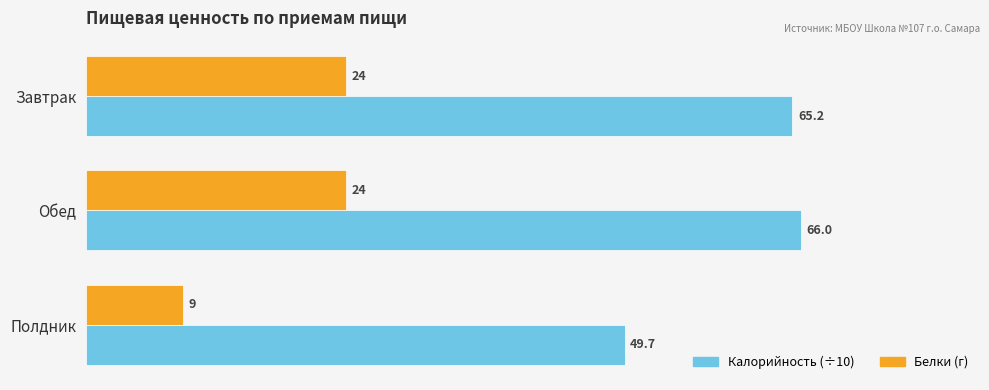

Rank the series by their maximum value, from highest to lowest.

Калорийность (÷10), Белки (г)